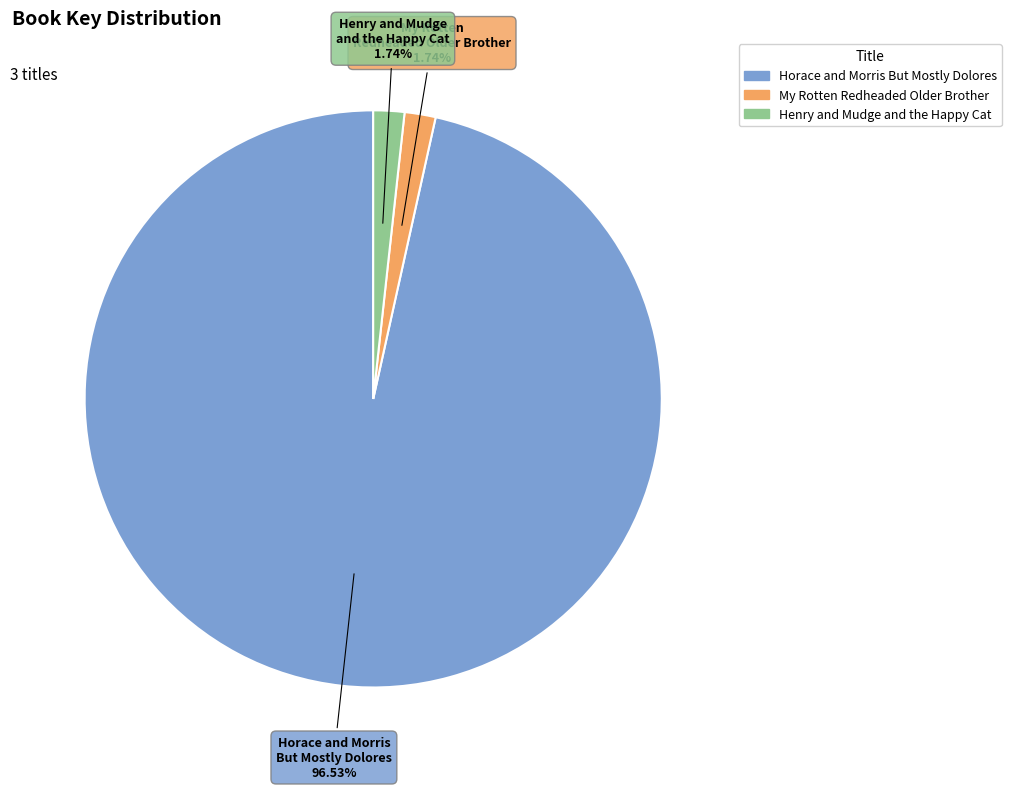

Is the sum of My Rotten Redheaded Older Brother and Horace and Morris But Mostly Dolores greater than half?

Yes